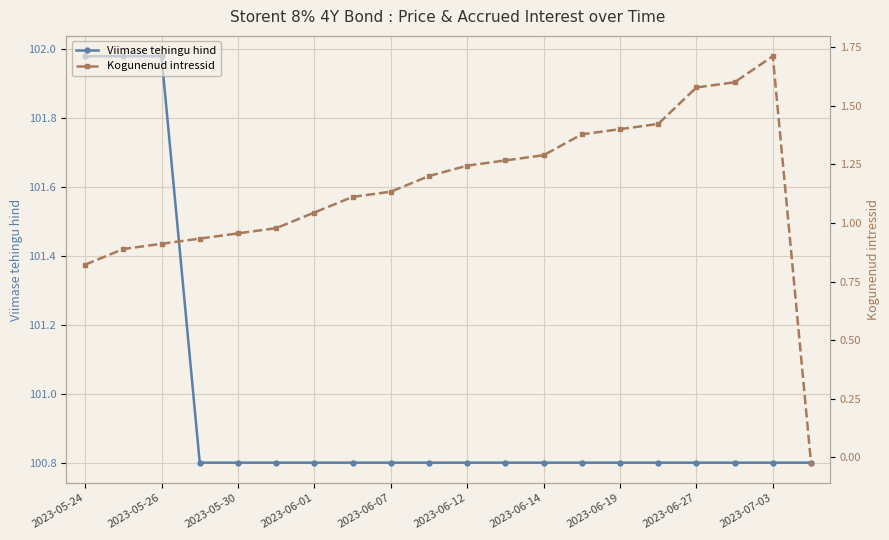

How many lines are shown in the chart?

2